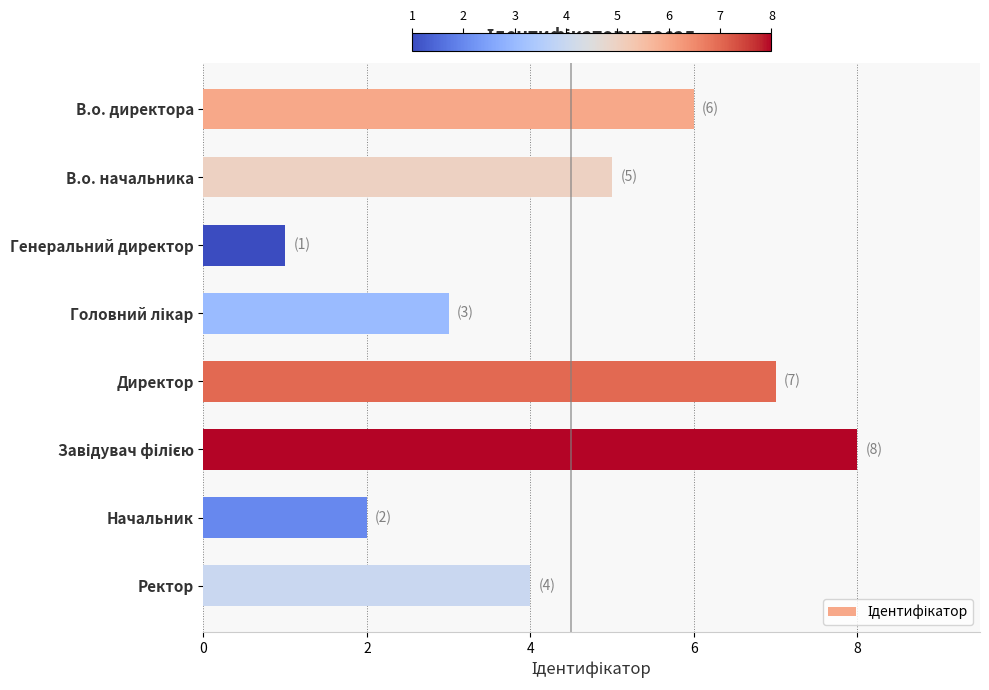

What is the maximum value shown in the chart?

8